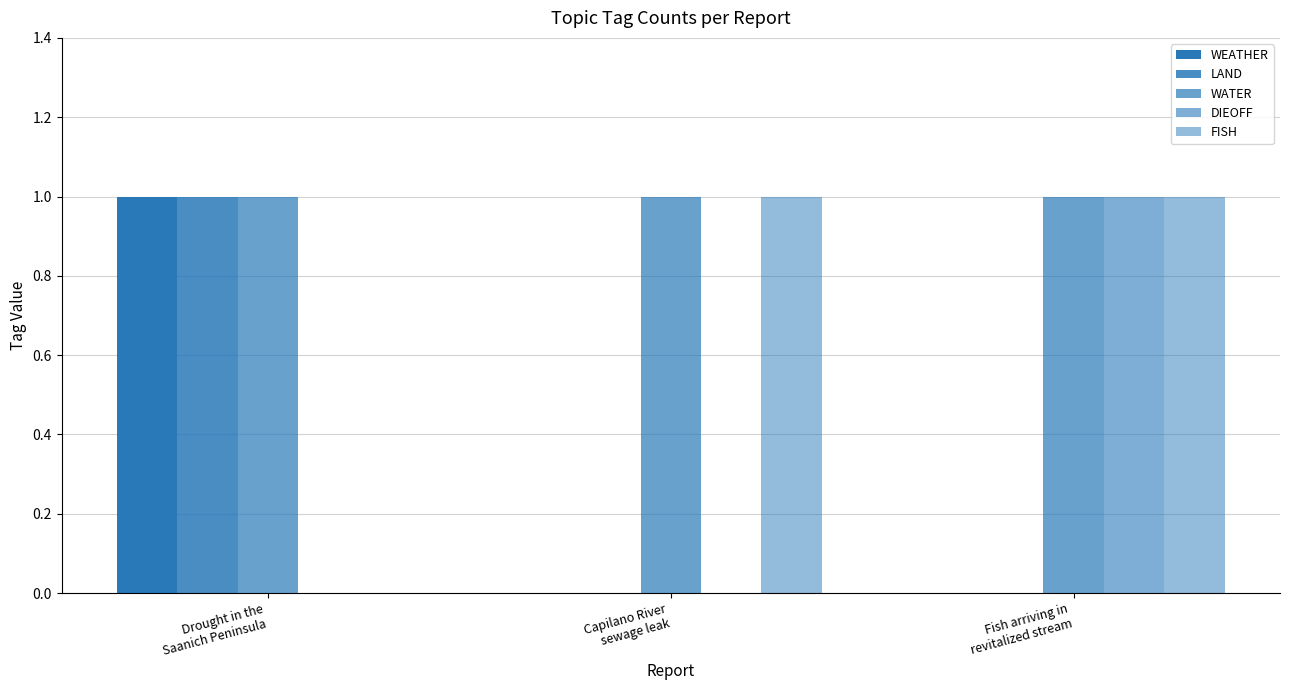

True or false: LAND has a value of 2 at Drought in the
Saanich Peninsula.

False